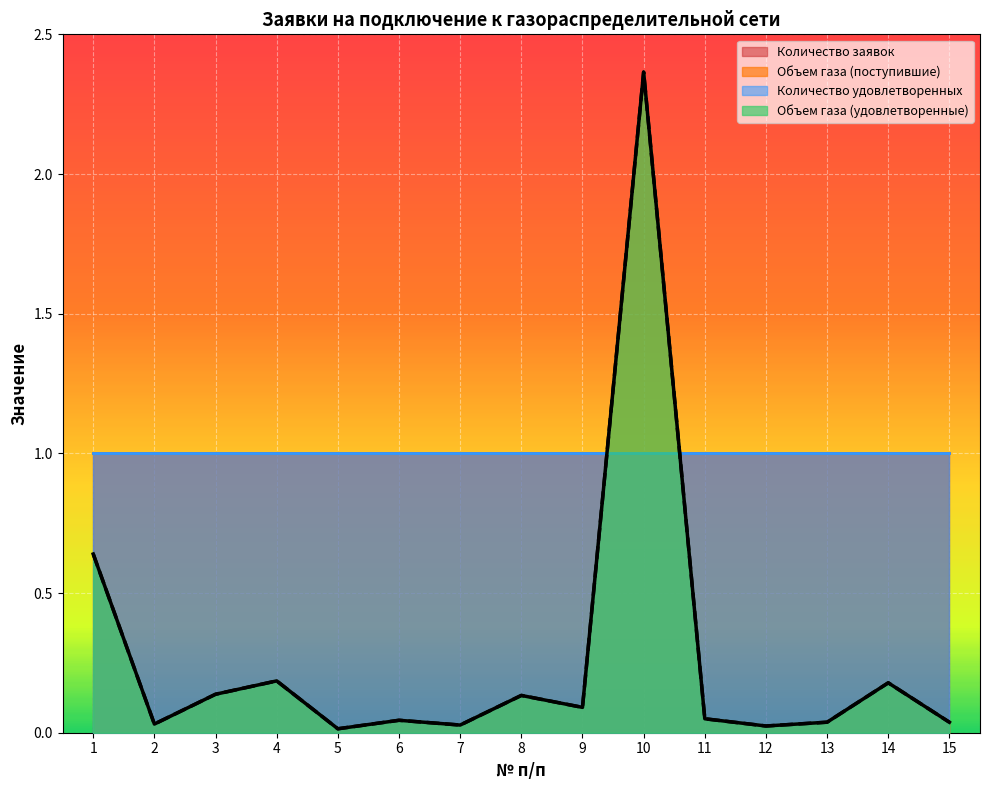

Which label corresponds to the smallest value in the chart?

5